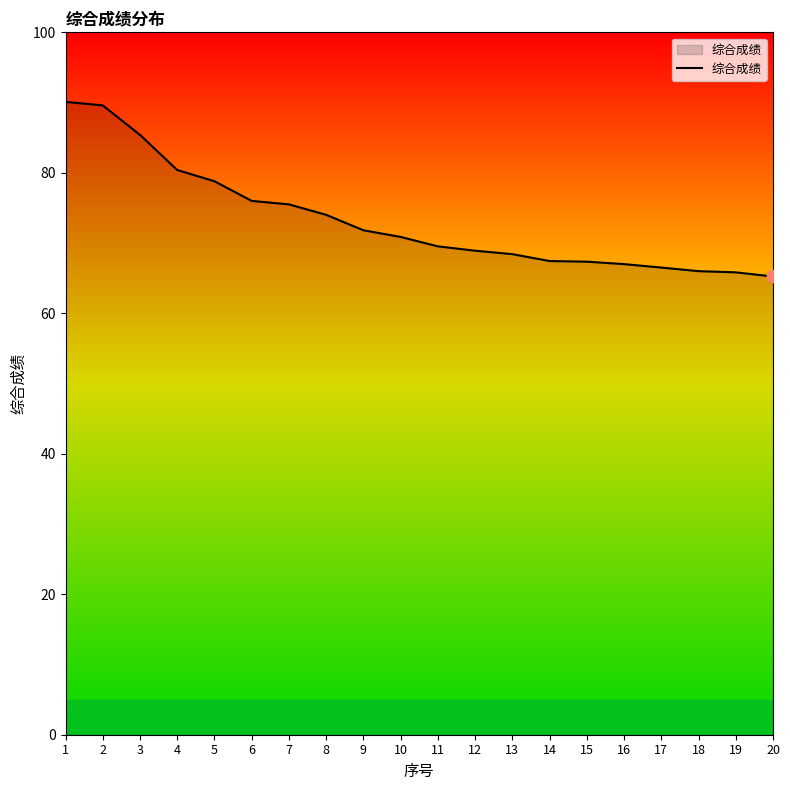

Approximately how many times larger is the value at 9 compared to 16?

1.1